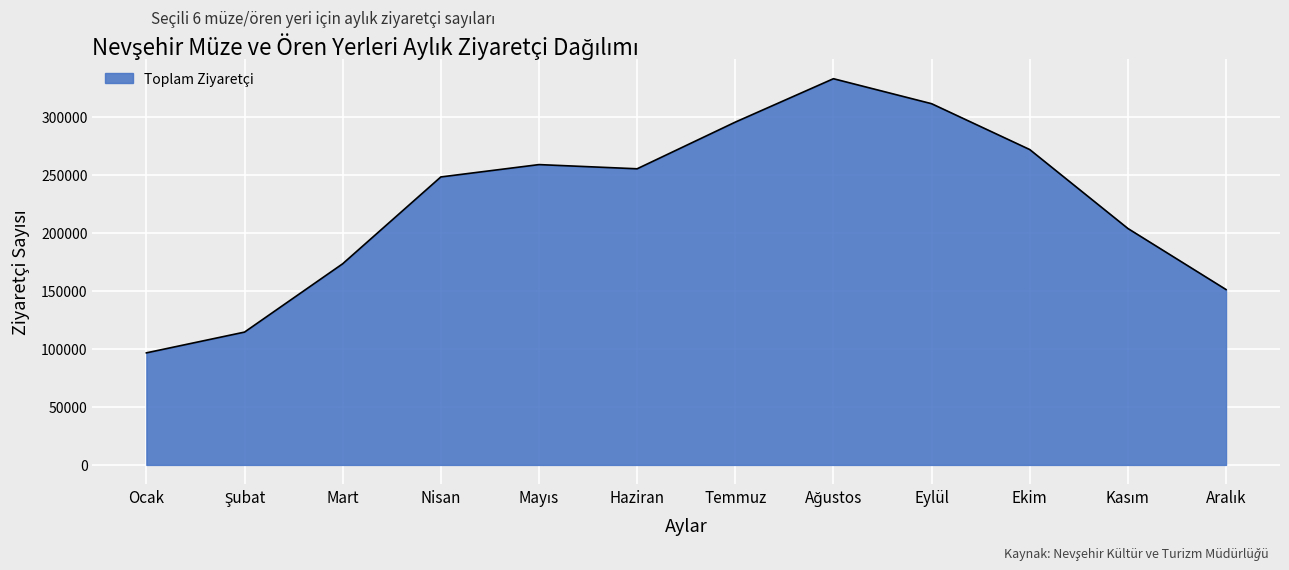

What position from the right is Ekim?

3